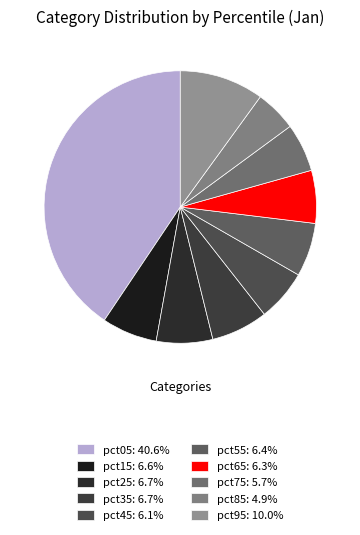

How many segments does this pie chart have?

10